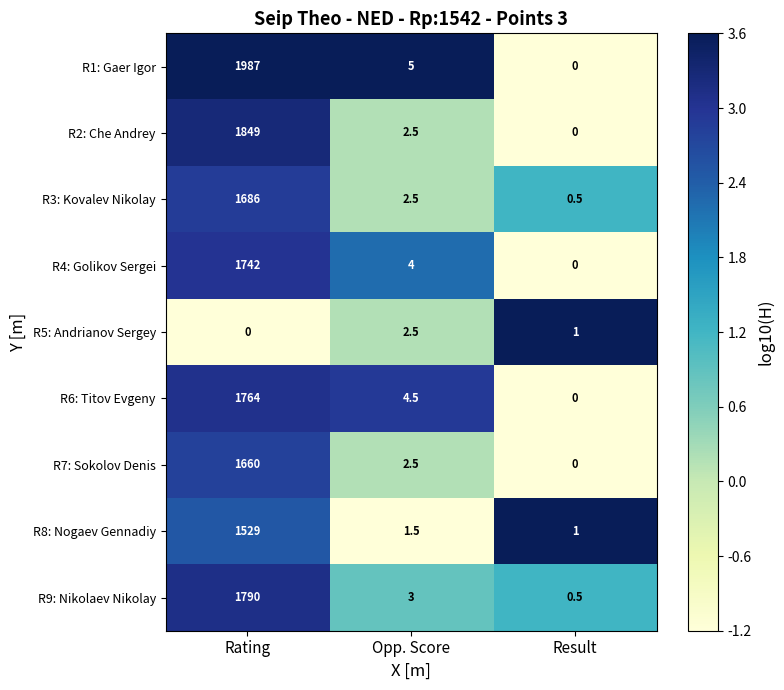

The value of R3: Kovalev Nikolay at Rating is 1686.0. True or false?

True